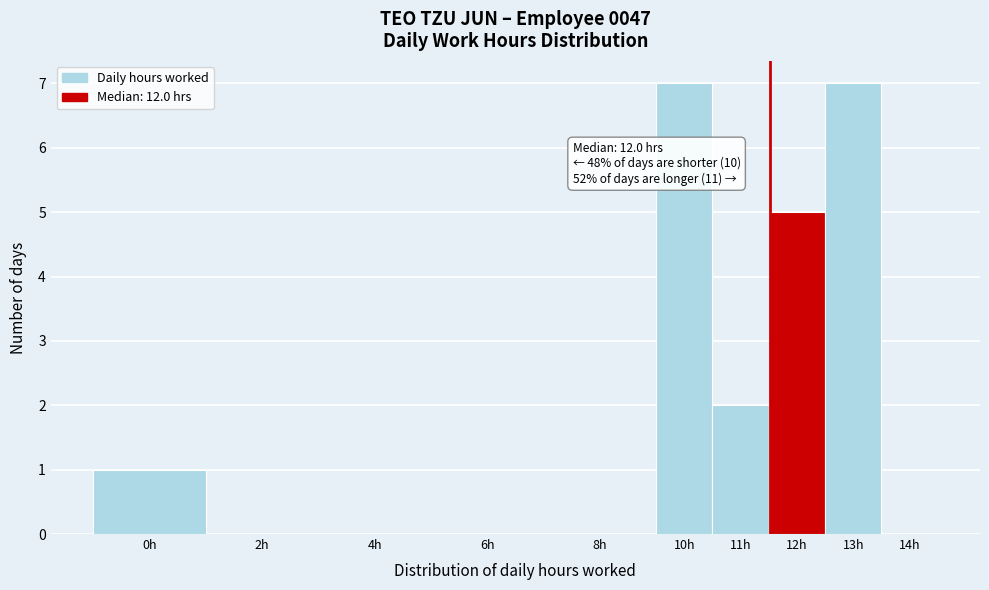

Reading right to left, what are all the values shown in this chart?

14h=0	13h=7	12h=5	11h=2	10h=7	8h=0	6h=0	4h=0	2h=0	0h=1